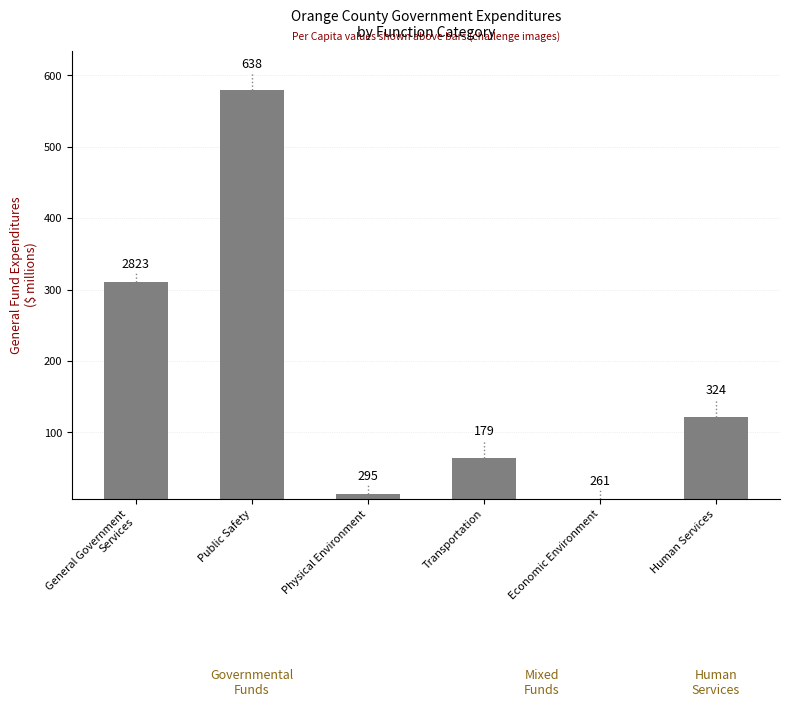

Reading right to left, what are all the values shown in this chart?

122.1	7.2	64.6	14.0	579.1	310.9